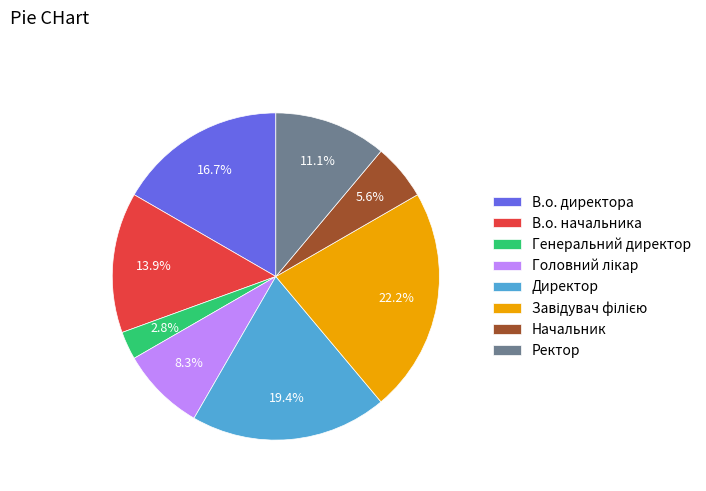

To the nearest percent, what percentage of the pie is В.о. начальника?

14%